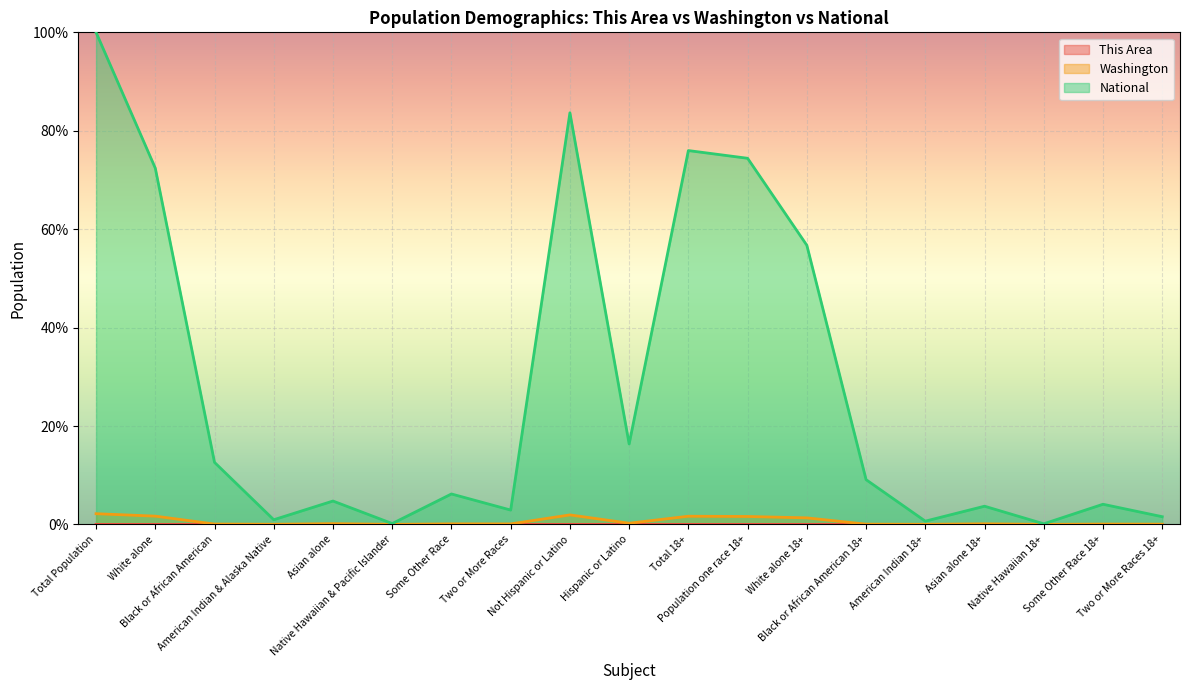

True or false: Washington and National intersect in this chart.

False